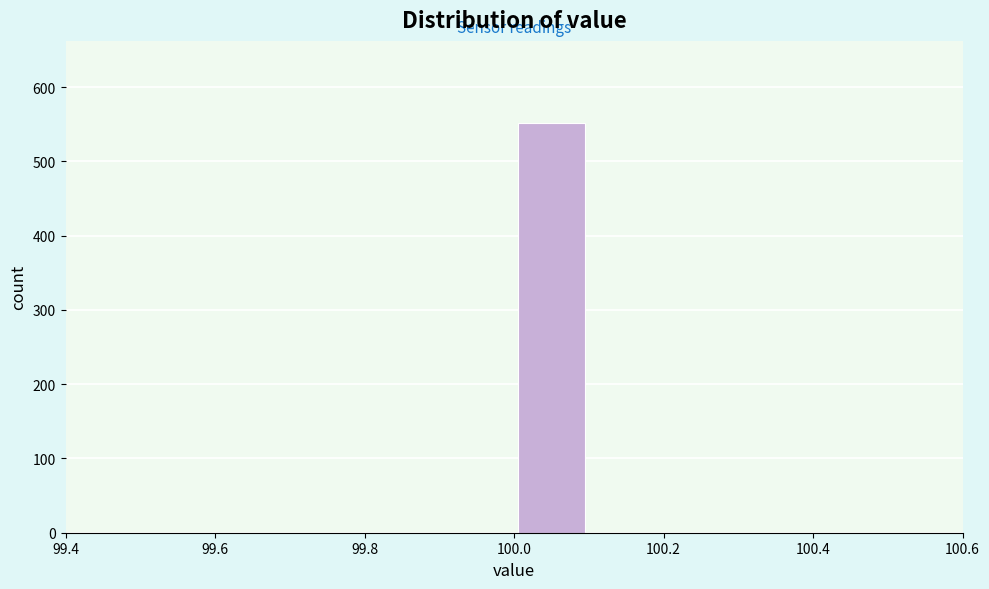

Over which range of the x-axis is the bar tallest?

100.0 to 100.1